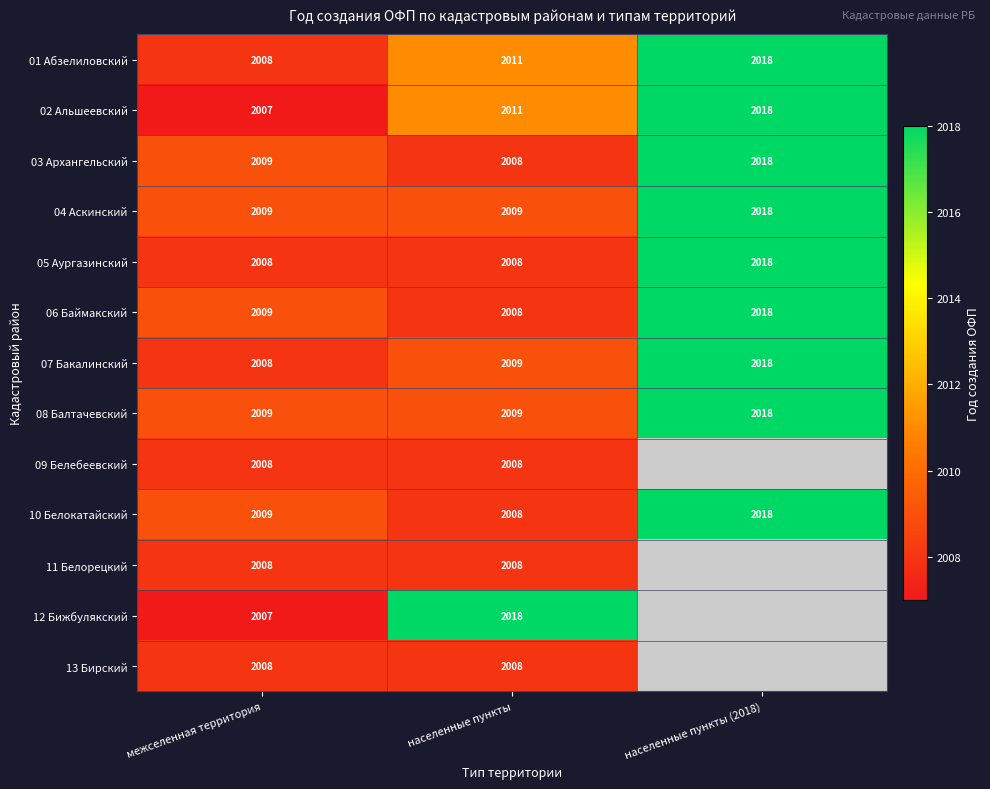

What is the maximum value shown in the chart?

2018.0